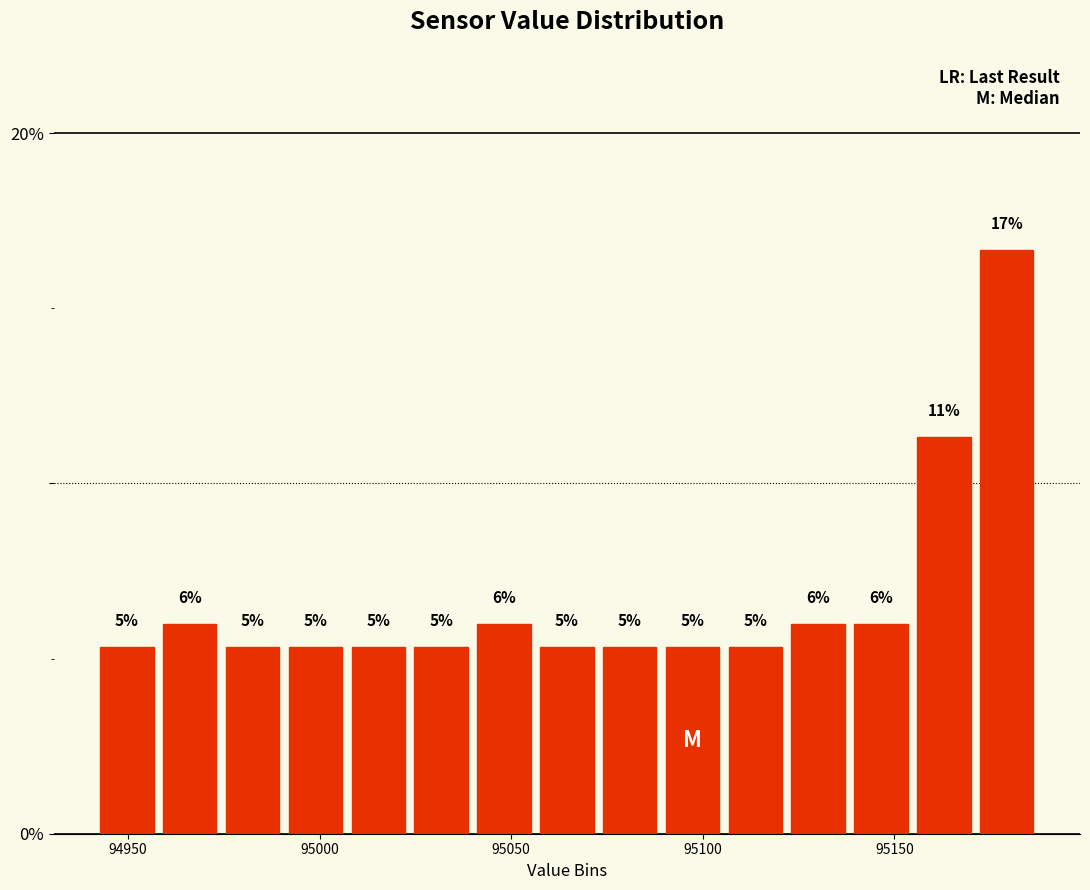

Around what value on the x-axis is the tallest bar? Give the approximate position of its centre, as read against the axis.

95180